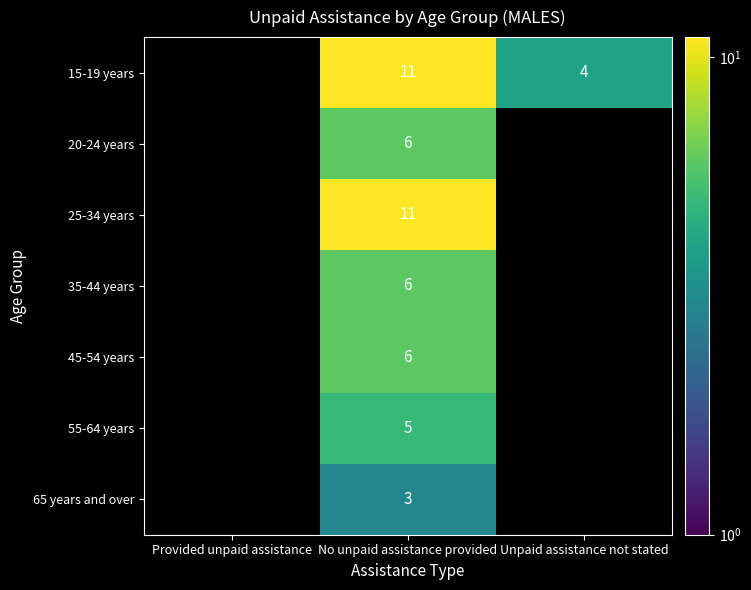

Count the number of categories in the chart.

3